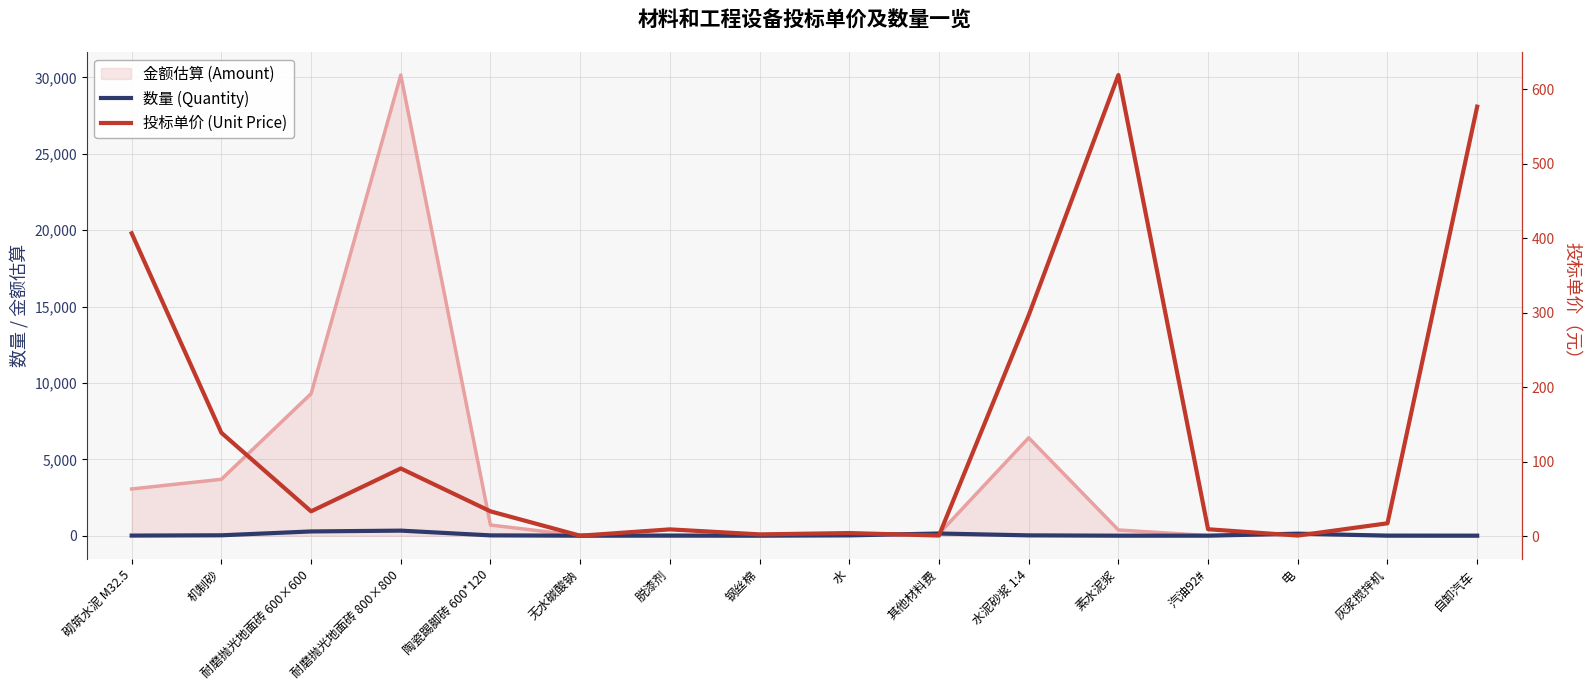

What is the lowest value of the 投标单价 (Unit Price) series?

0.7